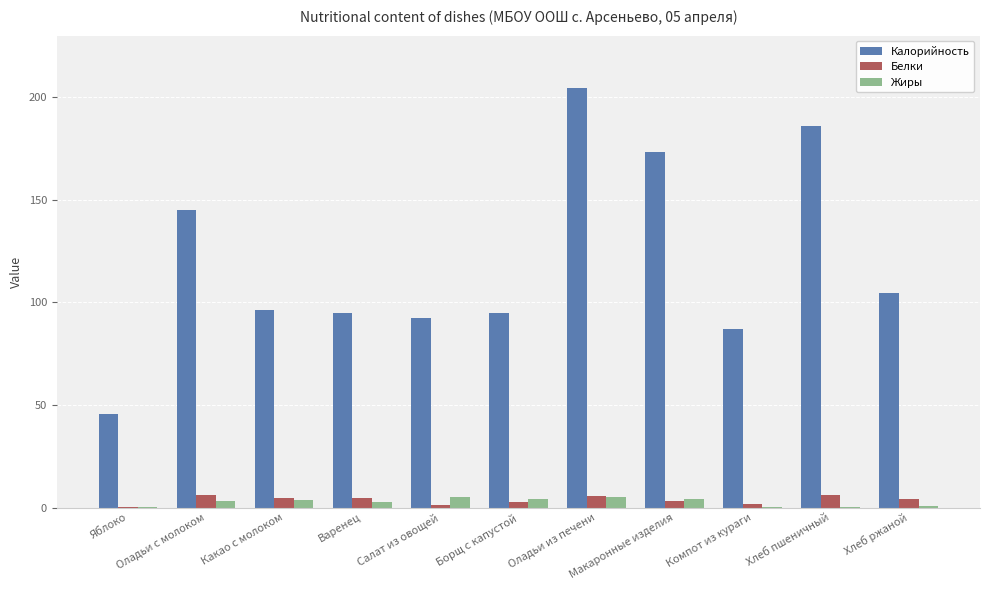

What is the sum of all Белки values?

40.4